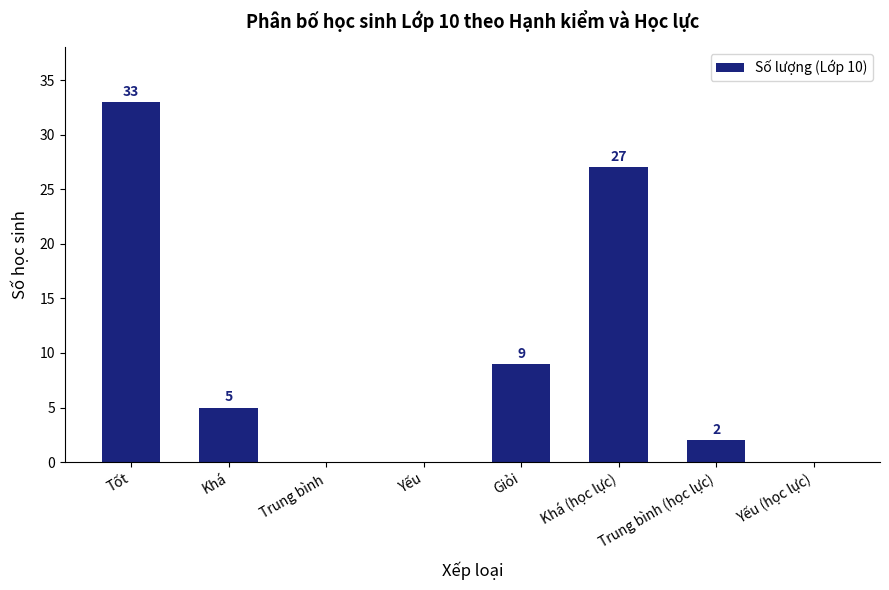

Which label corresponds to the largest value in the chart?

Tốt